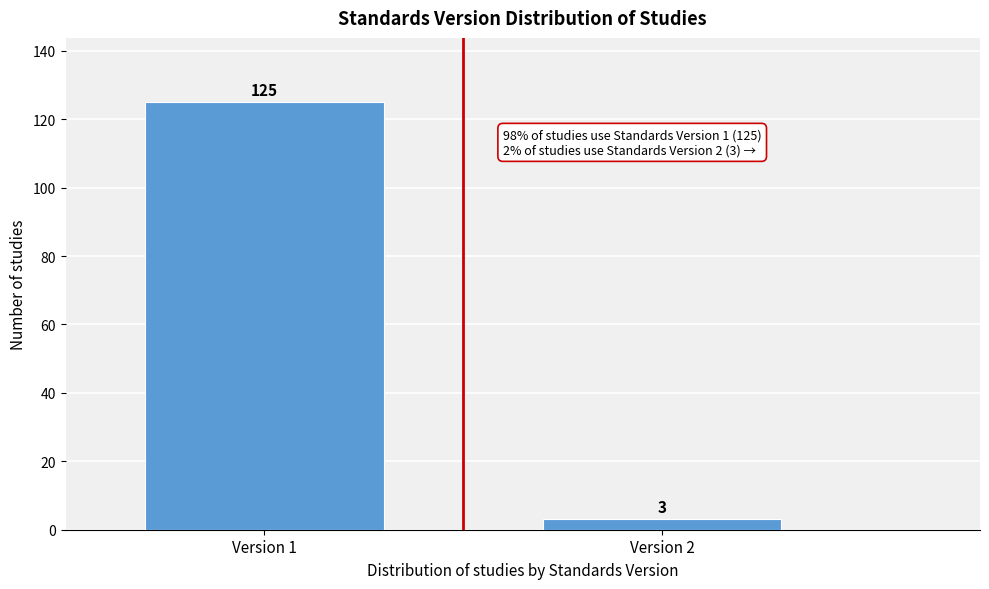

Reading left to right, list all the values displayed in this chart.

Version 1=125	Version 2=3